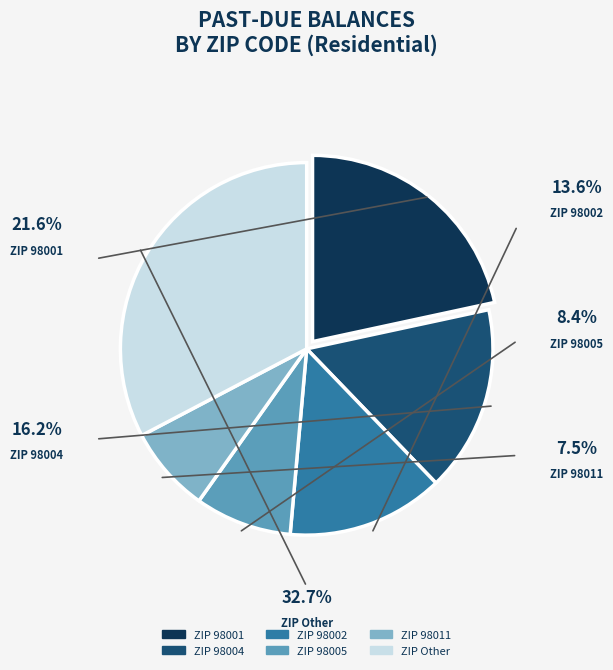

Does any single category account for the majority?

No